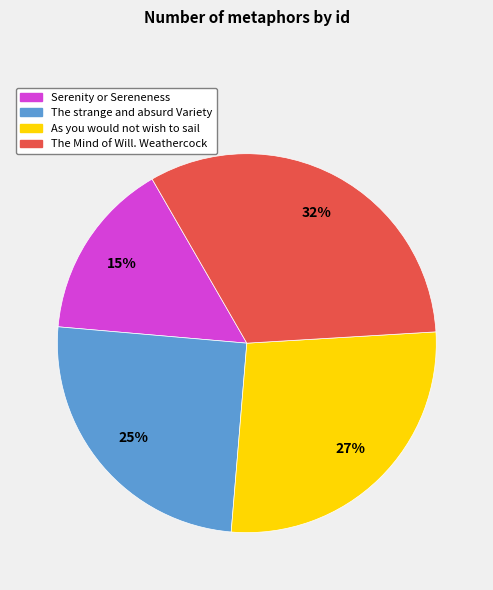

Does The Mind of Will. Weathercock account for over 50% of the chart?

No